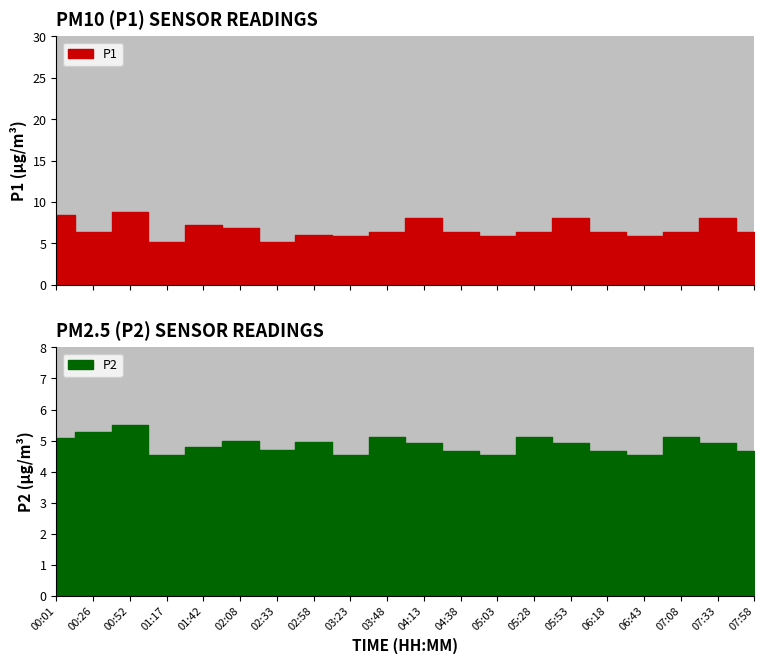

Reading left to right, extract all data points from this chart.

P1: 00:01=8.4	00:26=6.3	00:52=8.8	01:17=5.2	01:42=7.2	02:08=6.8	02:33=5.2	02:58=6.0	03:23=5.8	03:48=6.4	04:13=8.1	04:38=6.3	05:03=5.8	05:28=6.4	05:53=8.1	06:18=6.3	06:43=5.8	07:08=6.4	07:33=8.1	07:58=6.3
P2: 00:01=5.1	00:26=5.3	00:52=5.5	01:17=4.5	01:42=4.8	02:08=5.0	02:33=4.7	02:58=5.0	03:23=4.5	03:48=5.1	04:13=4.9	04:38=4.7	05:03=4.5	05:28=5.1	05:53=4.9	06:18=4.7	06:43=4.5	07:08=5.1	07:33=4.9	07:58=4.7